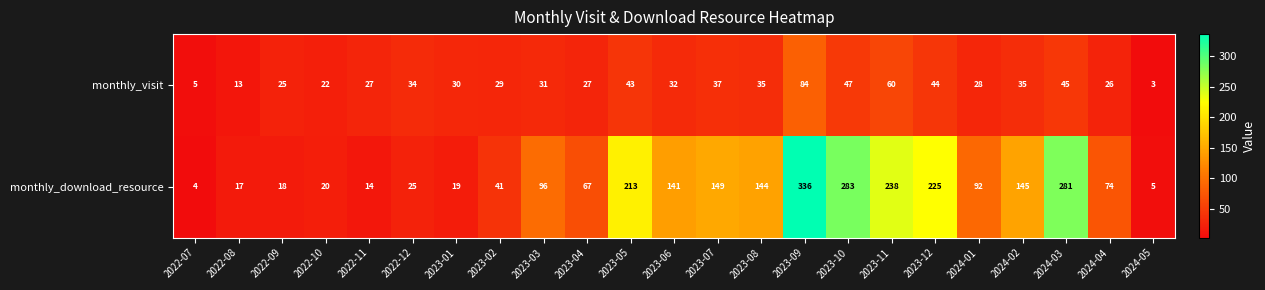

What is the maximum value shown in the chart?

336